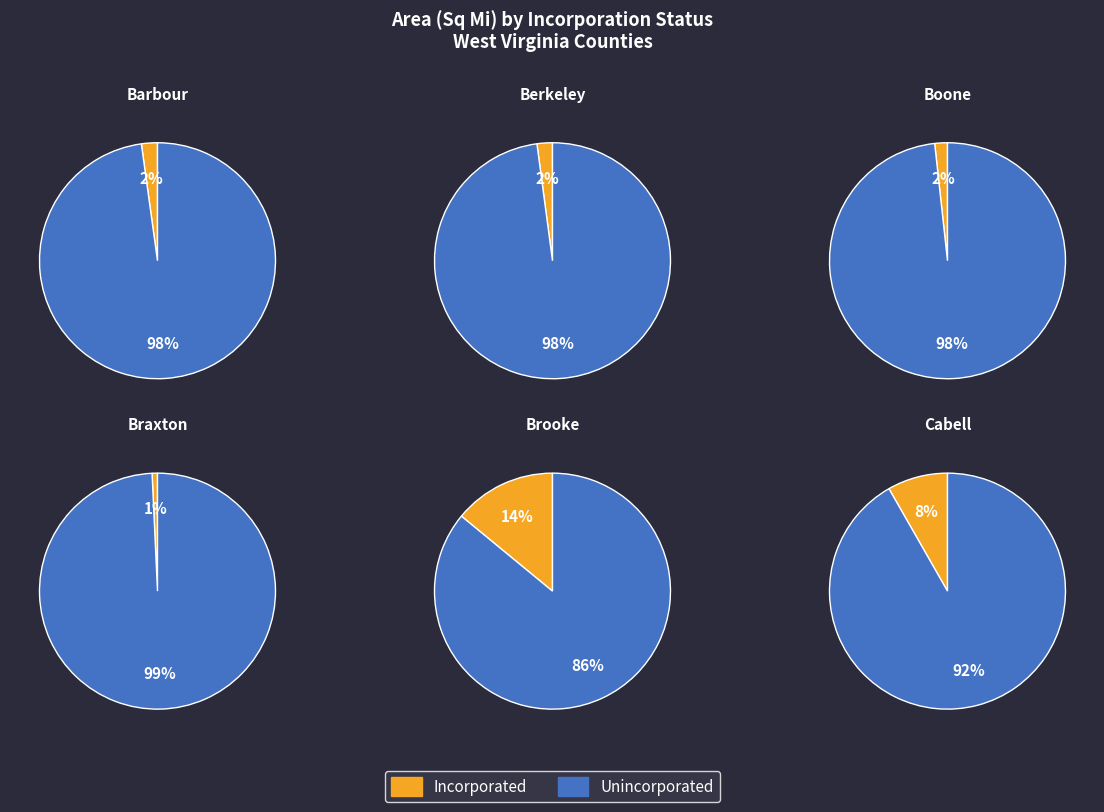

How much of the chart is everything except 4?

79.6%